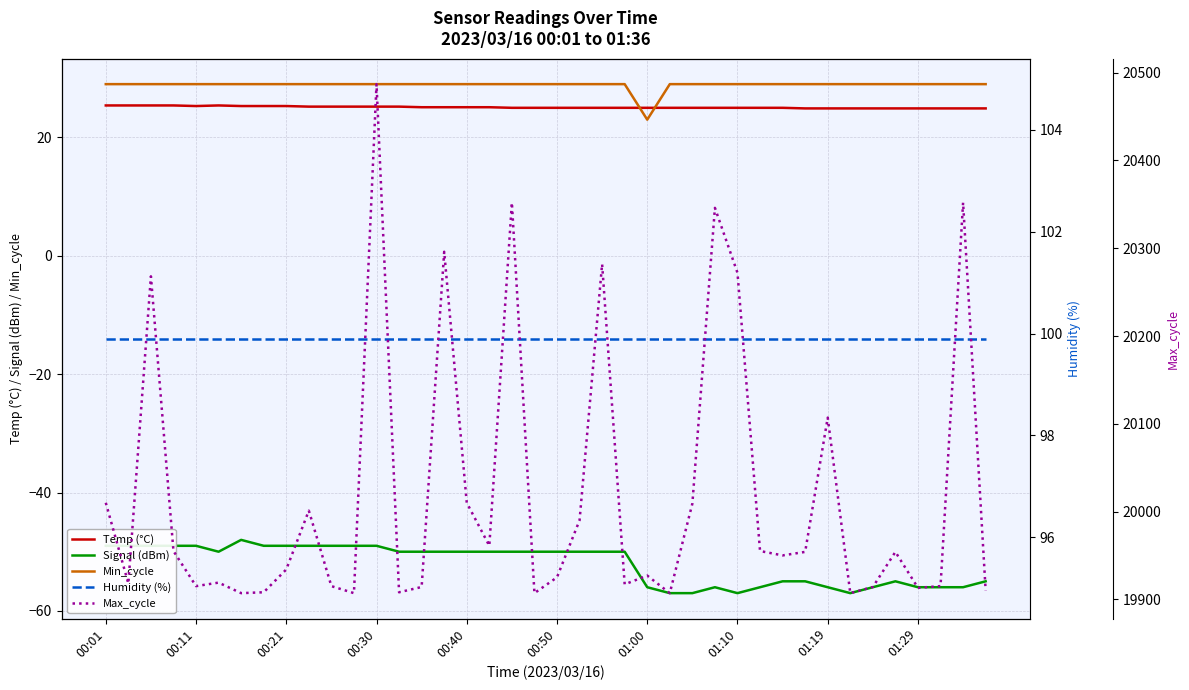

How many data points in Temp (°C) are less than 25?

9